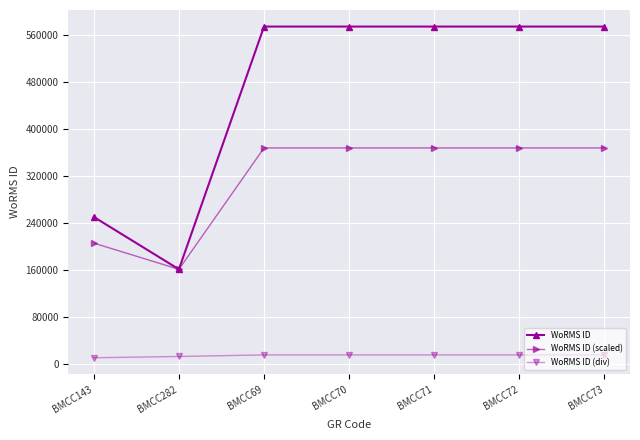

Is the value of WoRMS ID (div) at BMCC71 greater than the value of WoRMS ID at BMCC69?

No